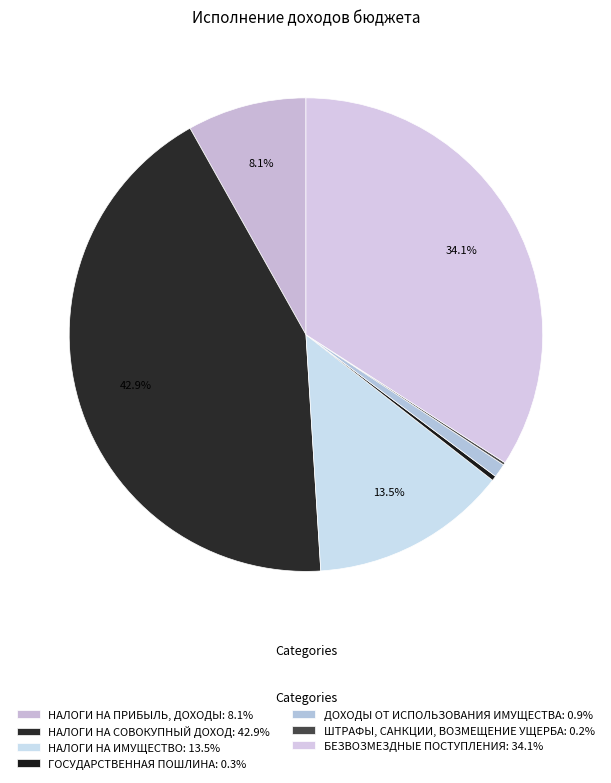

Is it true that БЕЗВОЗМЕЗДНЫЕ ПОСТУПЛЕНИЯ is 34% of the pie?

True